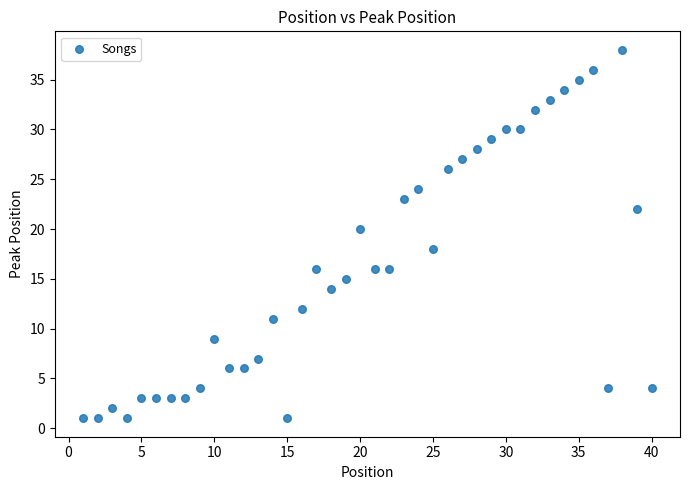

What is the range of Y values (max minus min)?

37